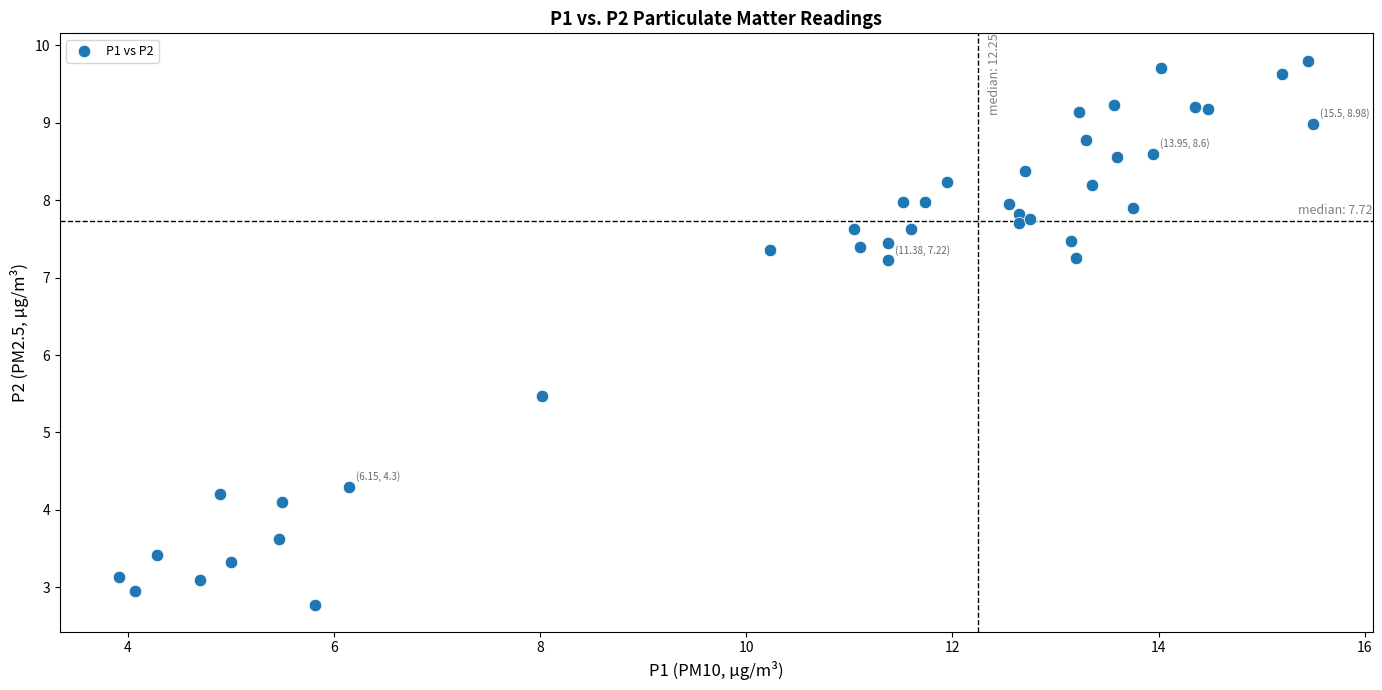

What Y value in the scatter plot is closest to 6?

5.5